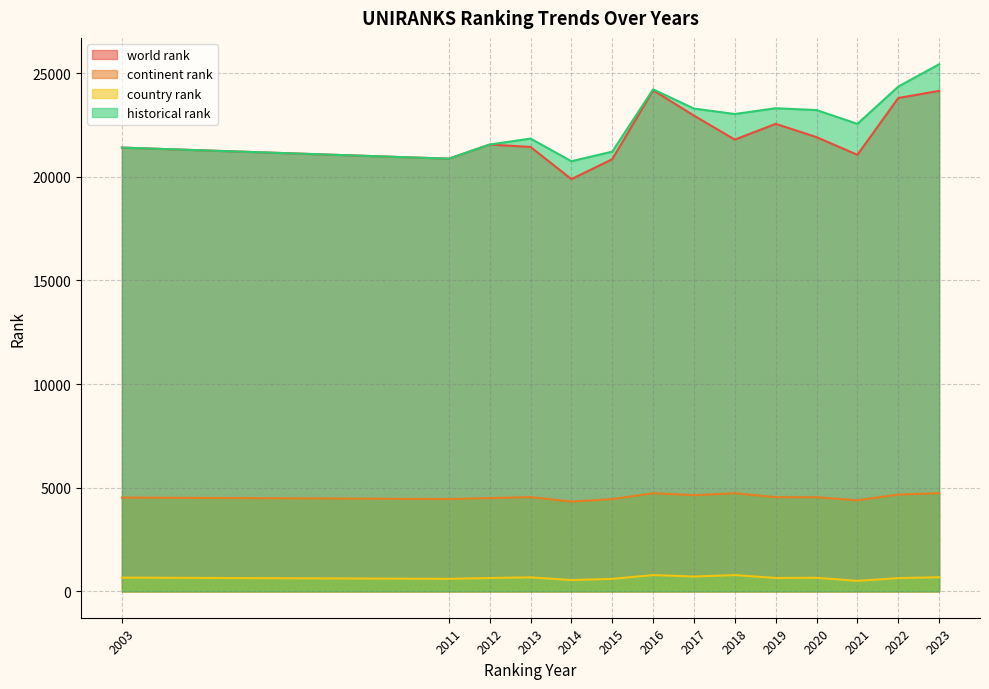

Reading right to left, what are all the values shown in this chart?

world rank: 24139	23795	21055	21907	22549	21789	22946	24169	20842	19883	21435	21549	20868	21403
continent rank: 4735	4670	4394	4541	4544	4732	4639	4734	4450	4330	4546	4498	4453	4525
country rank: 683	639	507	655	646	786	716	786	604	545	676	645	604	663
historical rank: 25423	24347	22548	23212	23302	23023	23286	24213	21208	20747	21839	21549	20868	21403